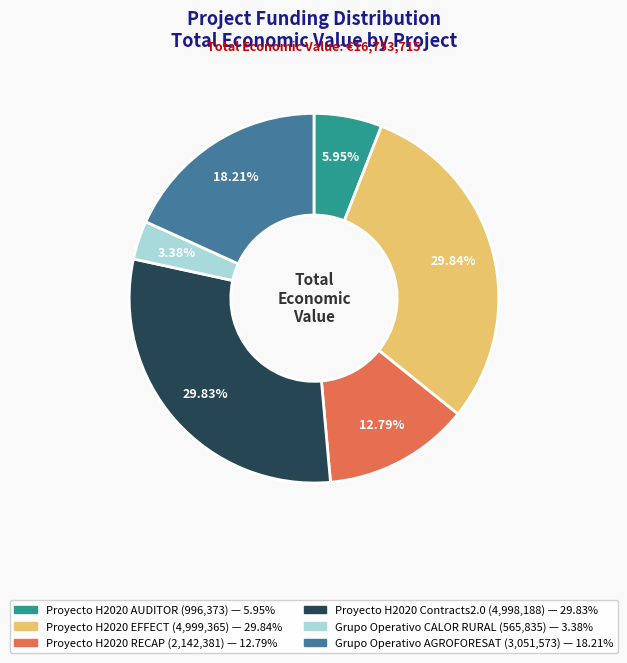

Is there any slice that represents more than half of the pie?

No